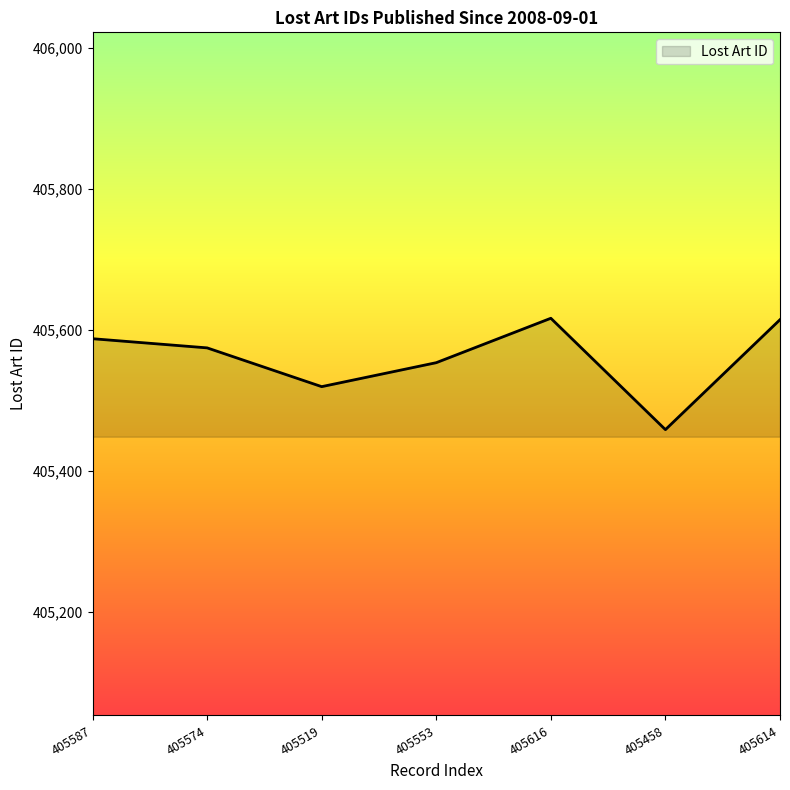

How many interior local valleys (lower than both neighbors) does the data have?

2